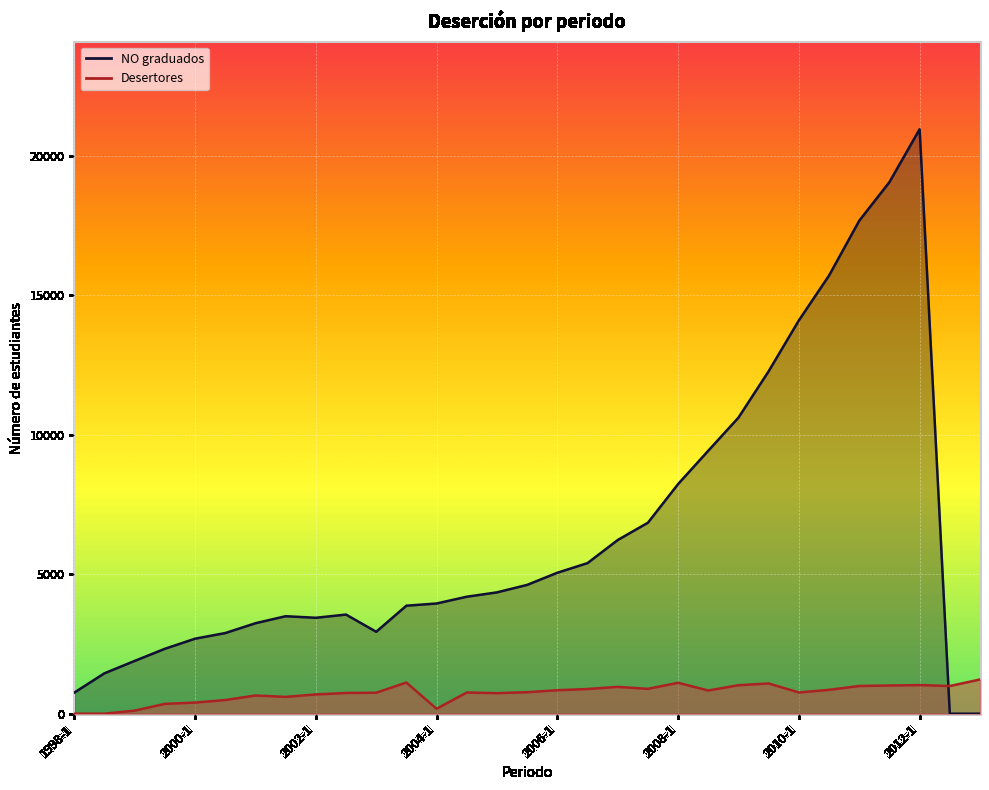

True or false: NO graduados and Desertores intersect in this chart.

True